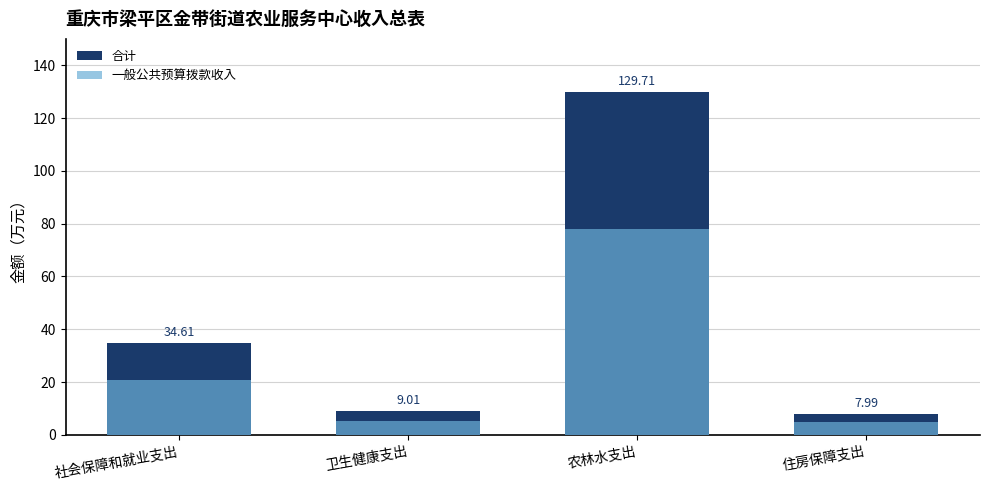

Which label corresponds to the largest value in the chart?

农林水支出